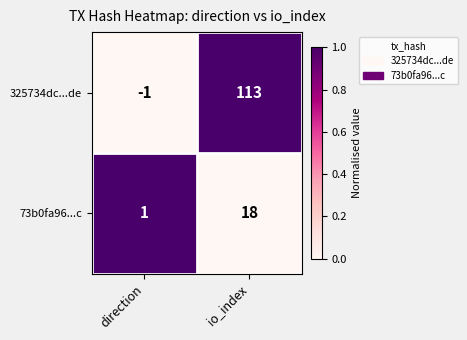

At which label is 73b0fa96...c closest to 9?

direction